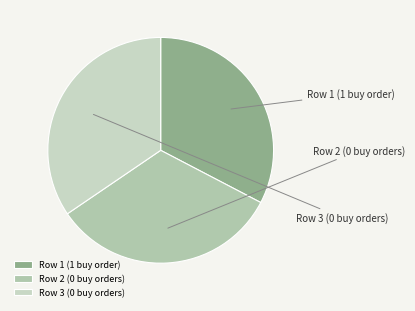

How many slices are in this pie chart?

3